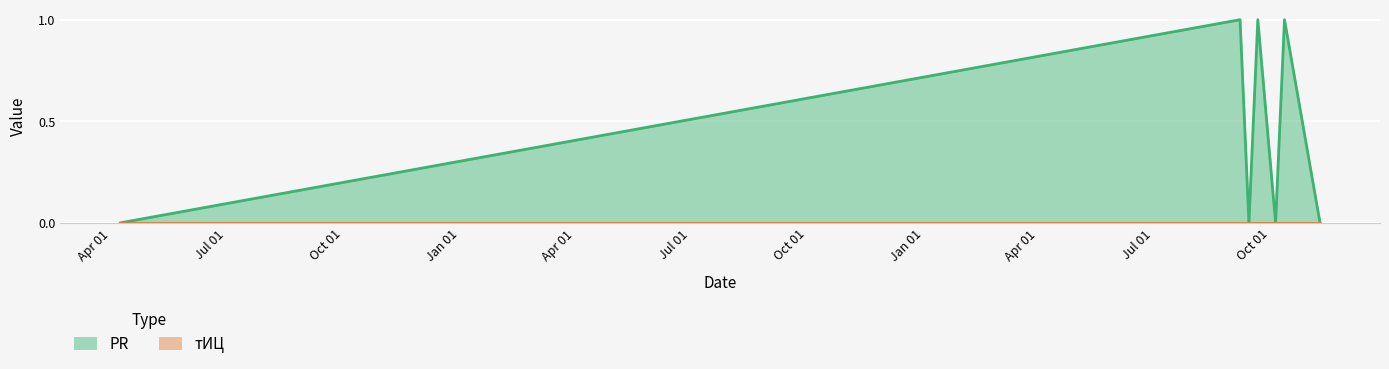

The value at 2011-09-21 is 0. True or false?

False